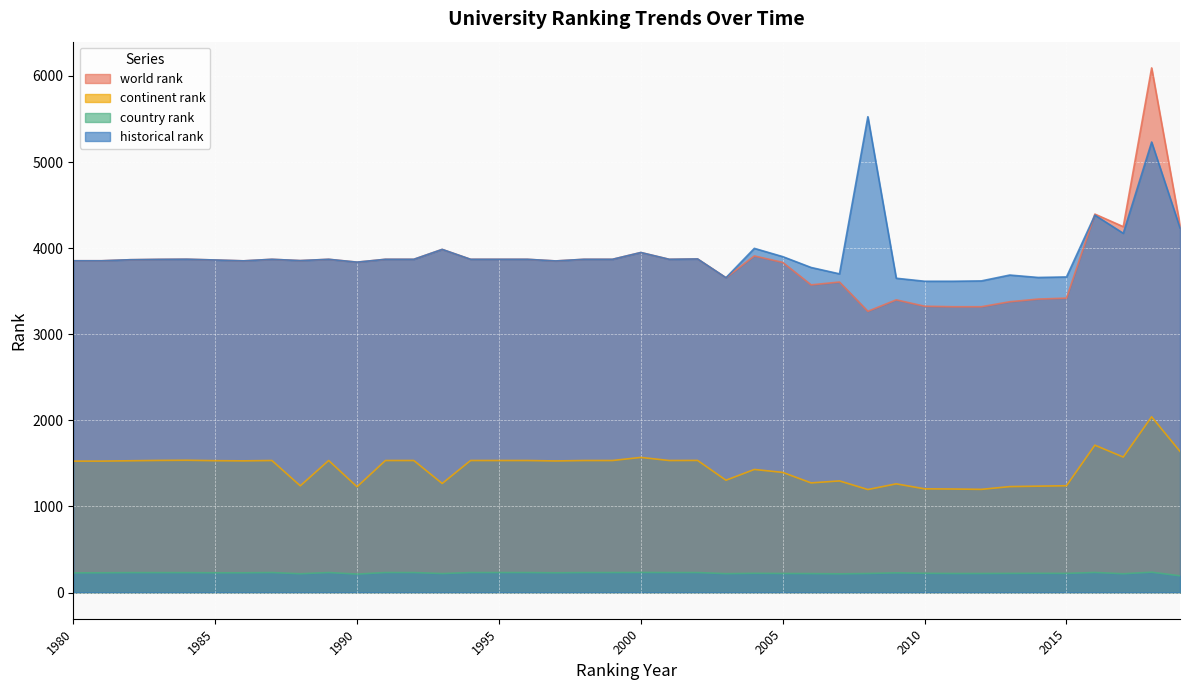

How many data points in continent rank are above 1530?

19